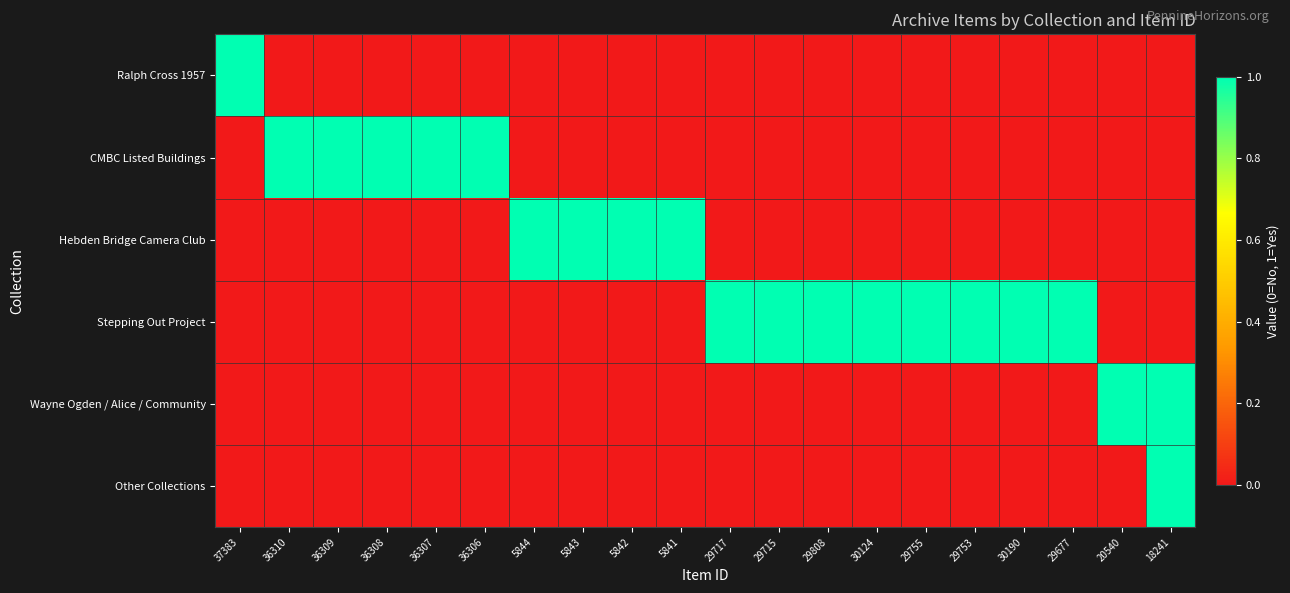

At how many categories does at least one series exceed 0?

20